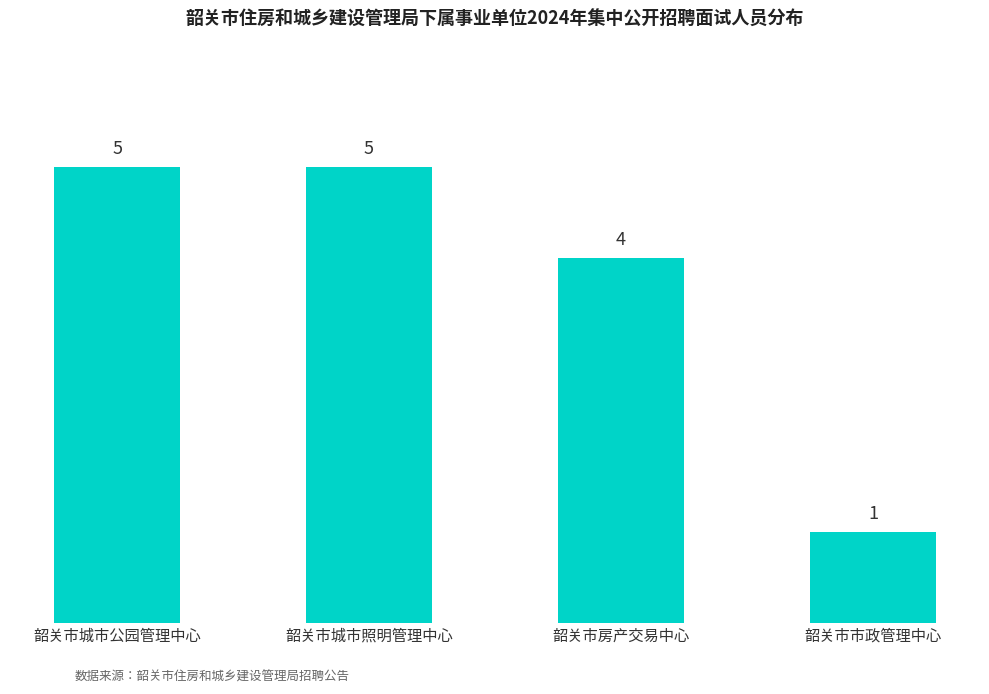

Reading left to right, transcribe all the data shown in this chart.

韶关市城市公园管理中心=5	韶关市城市照明管理中心=5	韶关市房产交易中心=4	韶关市市政管理中心=1